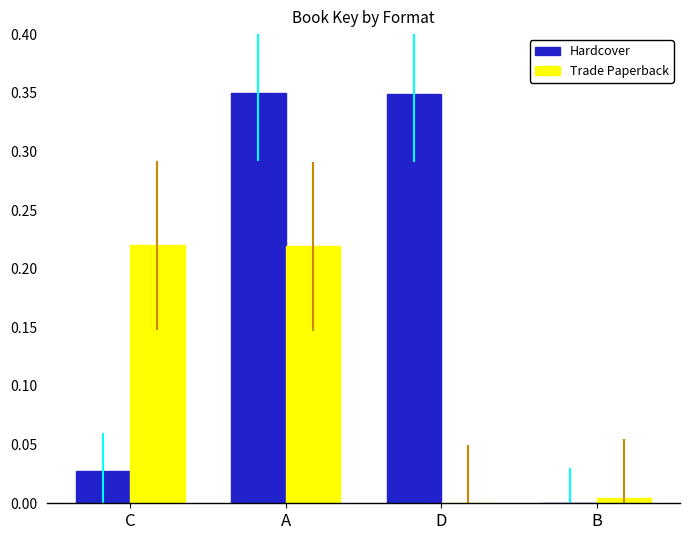

The Hardcover series shows 0.6 at D. True or false?

False